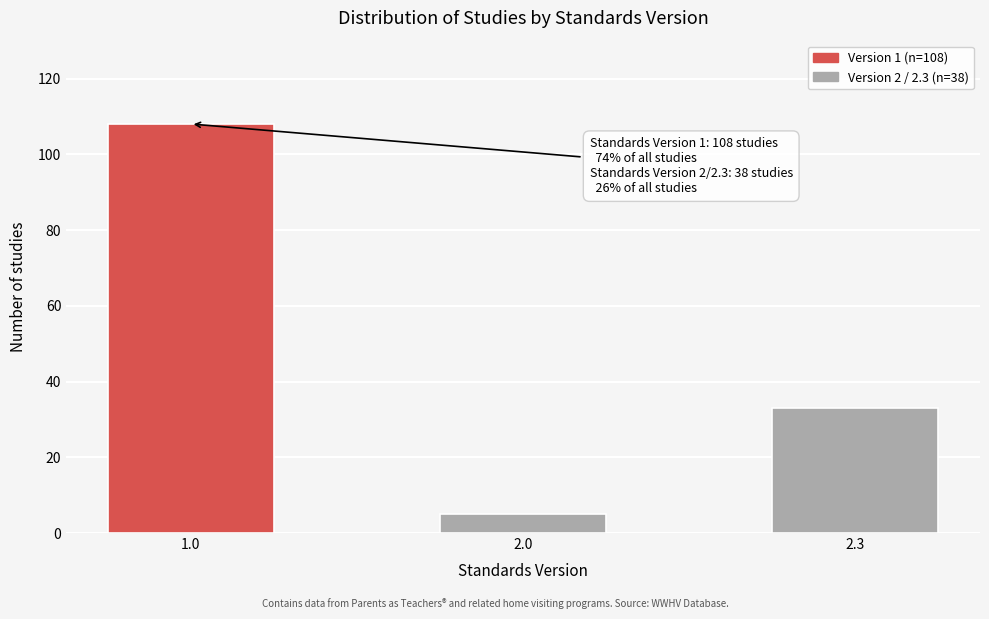

Reading left to right, what are all the values shown in this chart?

108	5	33